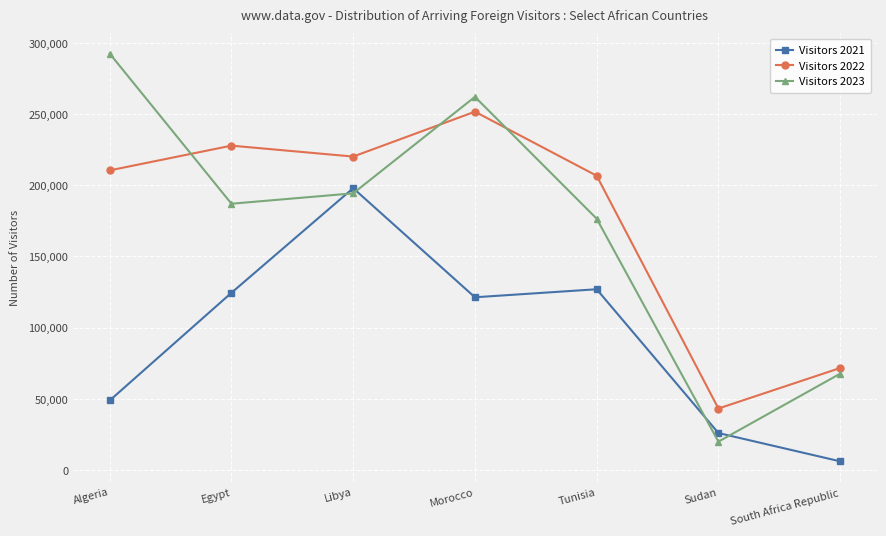

What is the difference between the Visitors 2021 values at Sudan and Egypt?

98518